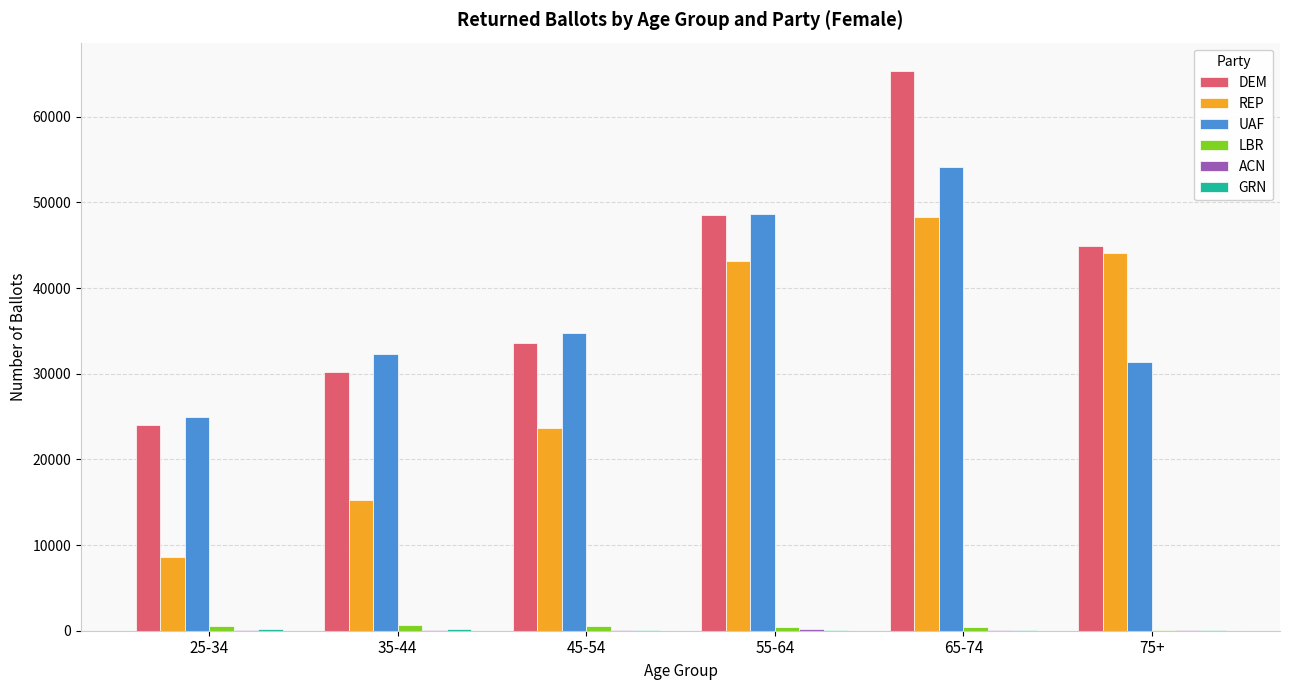

Are the bars horizontal?

No